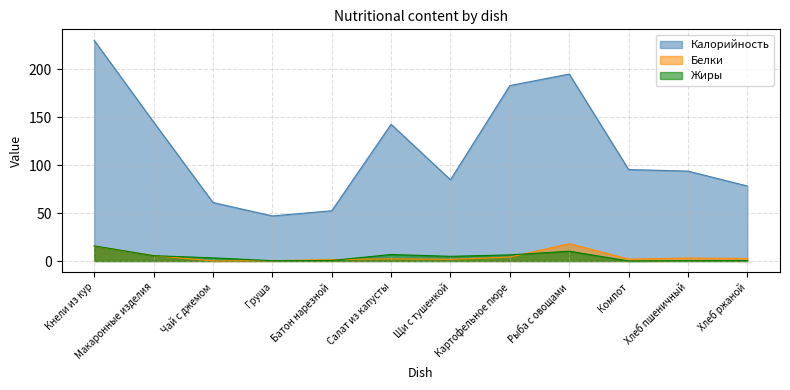

At which label does Белки reach its peak?

Рыба с овощами